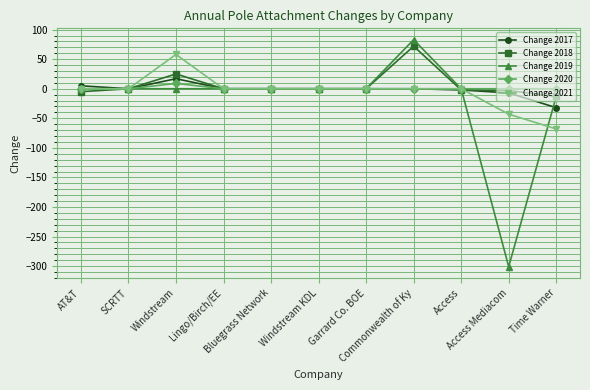

The value of Change 2017 at Windstream KDL is 0. True or false?

True